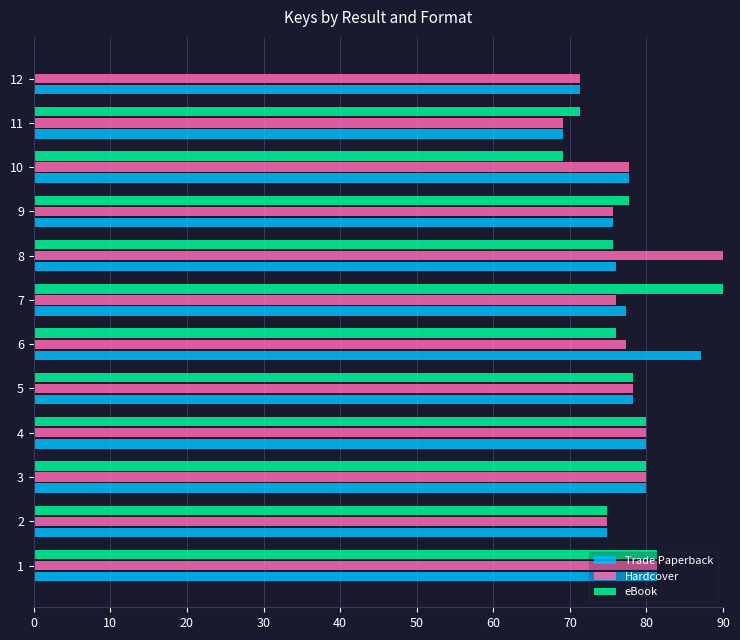

What is the sum of all Trade Paperback values?

928.6